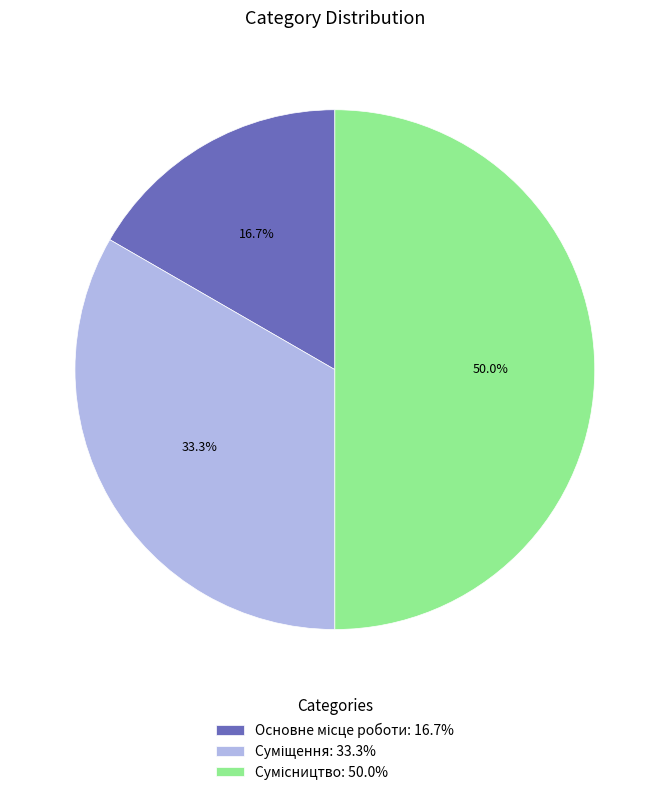

How many segments does this pie chart have?

3